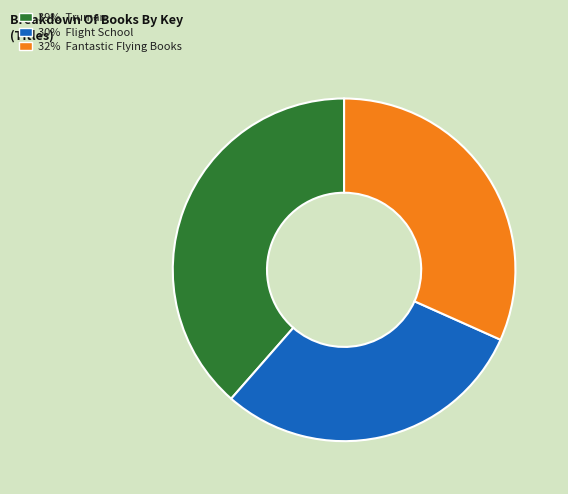

How many slices are in this pie chart?

3